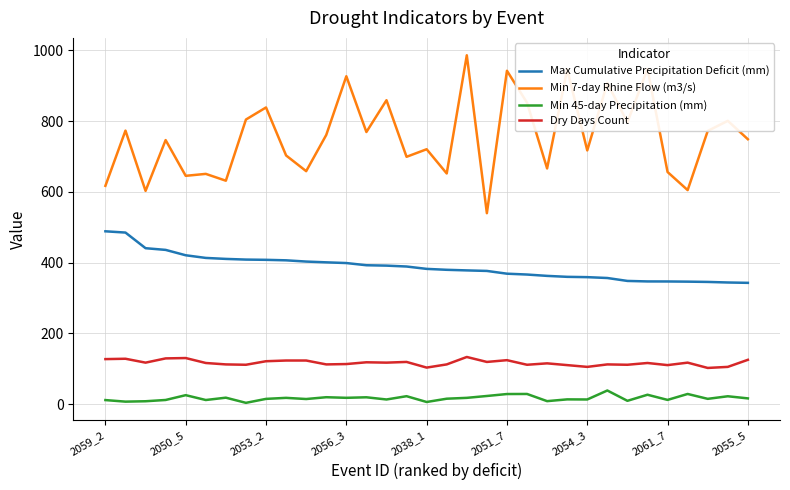

What is the greatest value displayed?

986.4